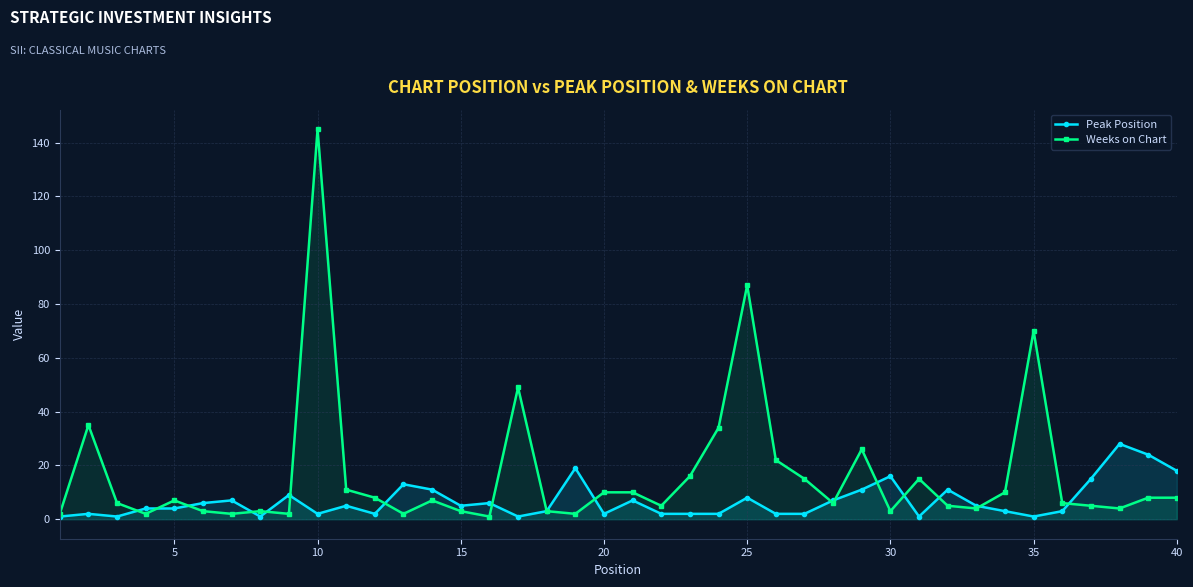

List the series in order of their peak value, lowest first.

Peak Position, Weeks on Chart